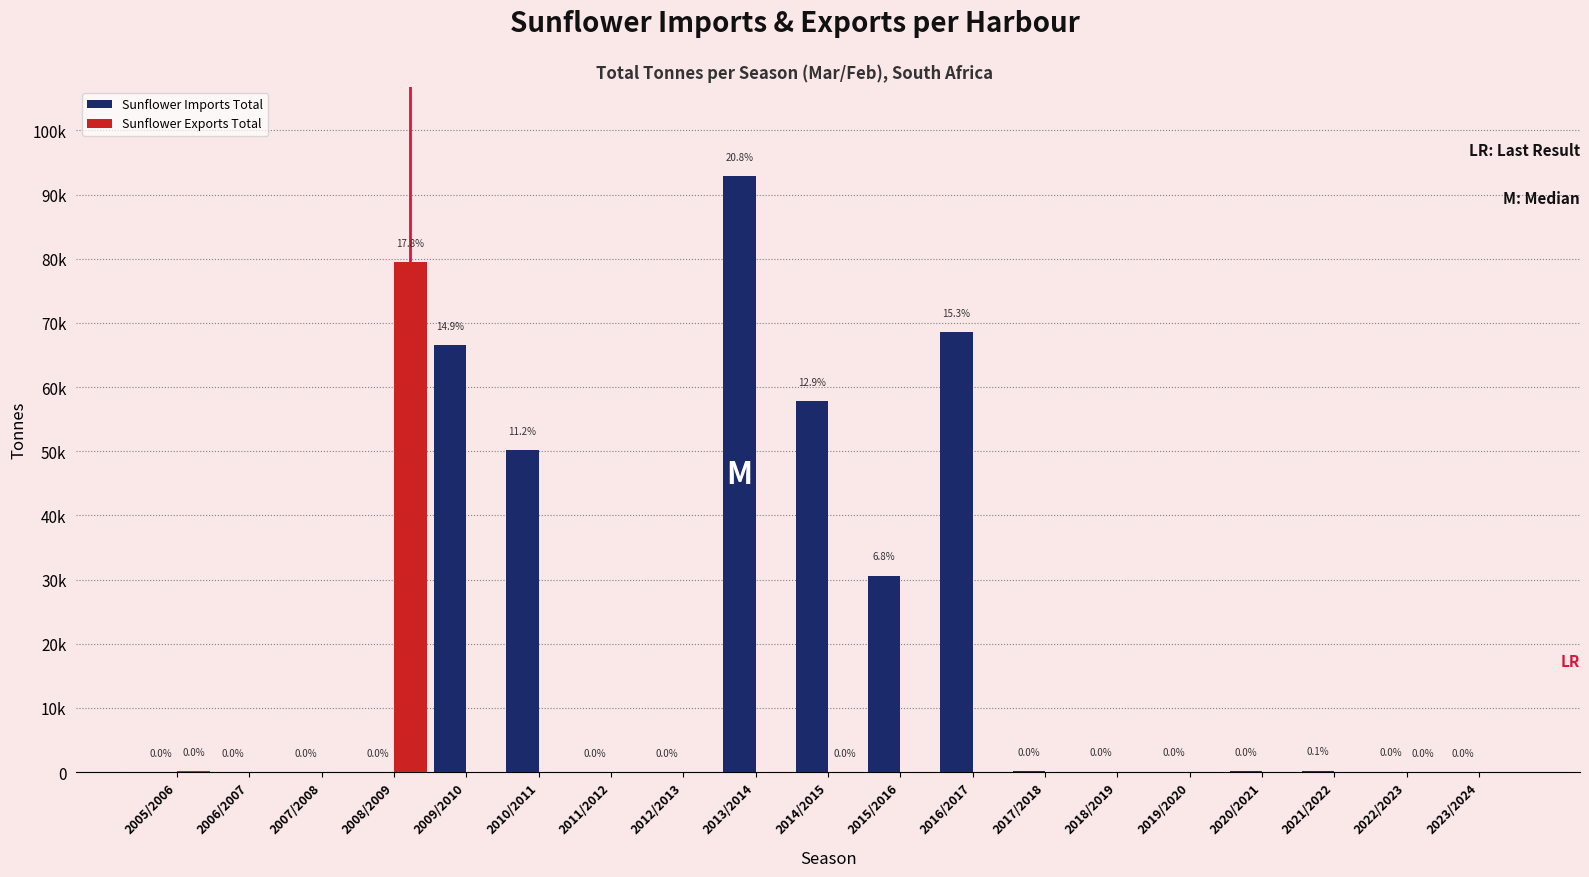

Are the bars horizontal?

No